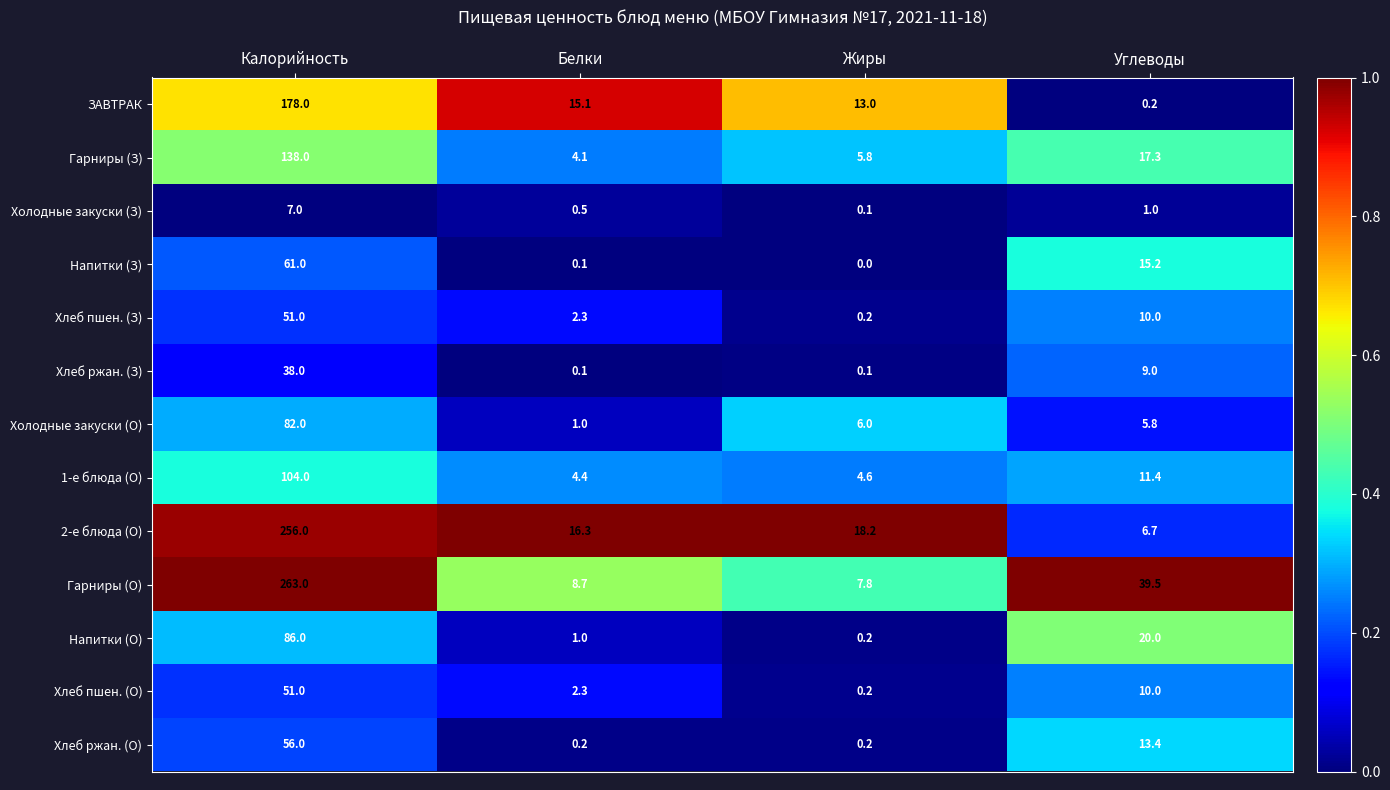

Count the number of data series in this chart.

13